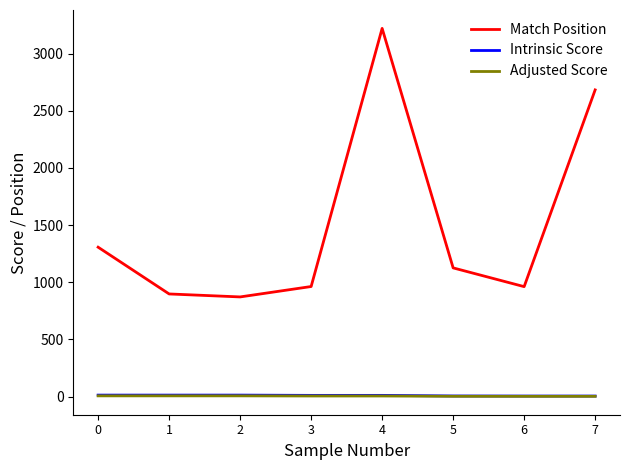

What is the greatest value displayed?

3221.0